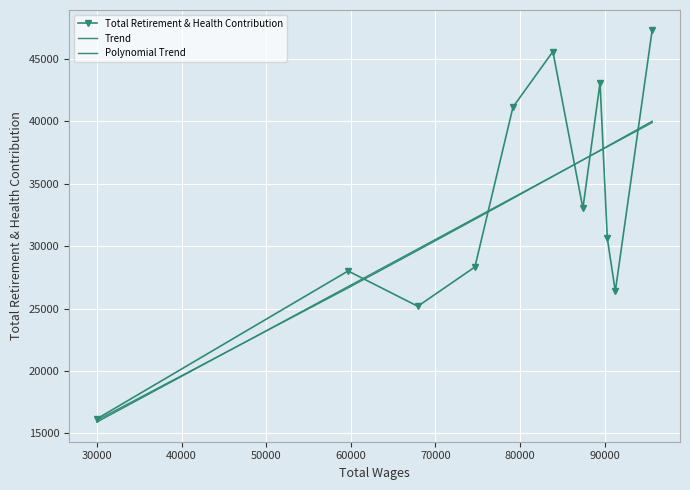

How many values in the Trend series are below 35601?

5